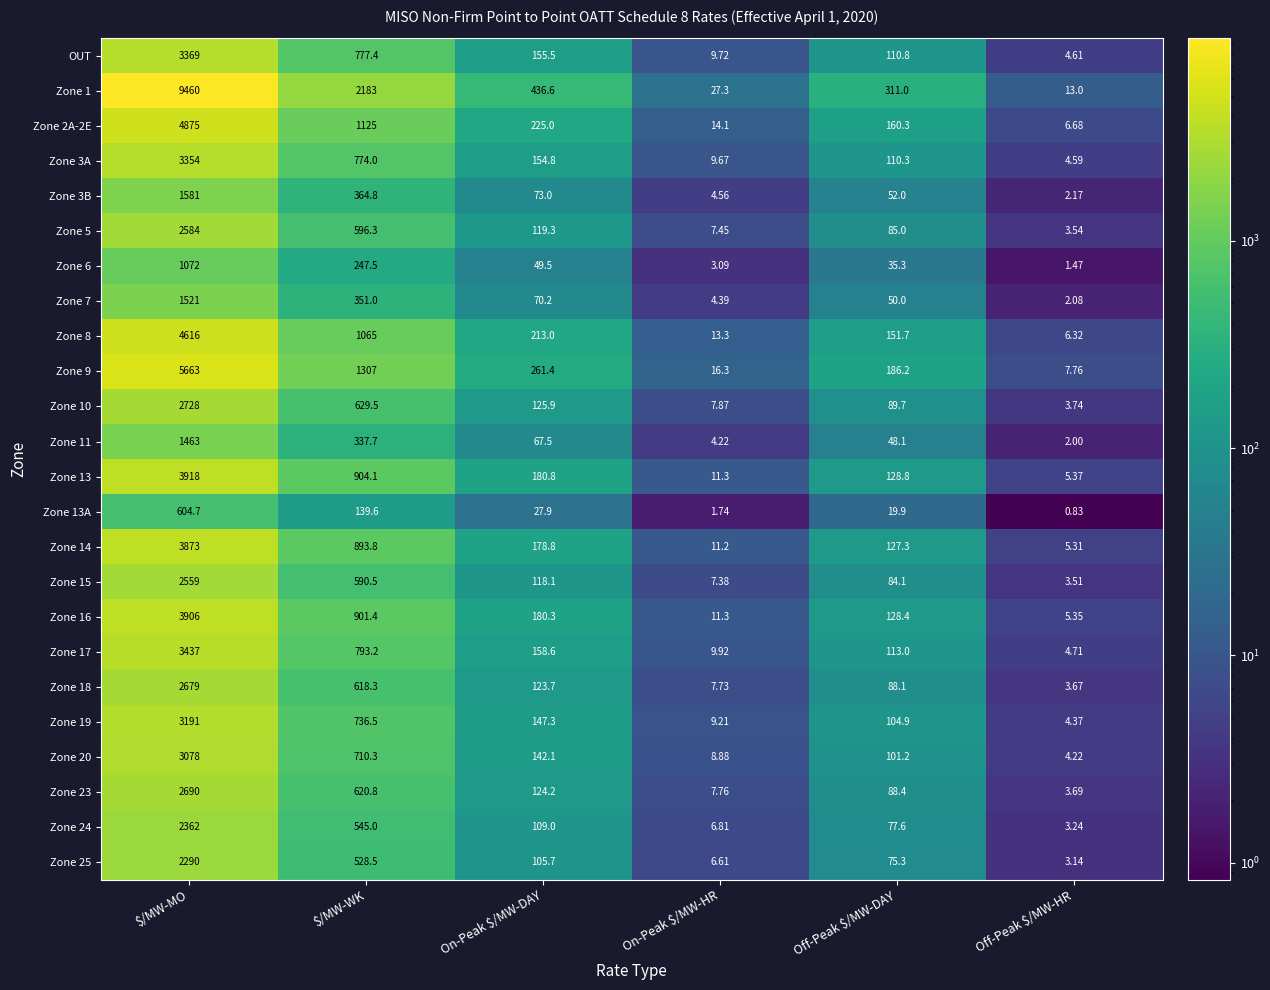

Rank the series at $/MW-WK from lowest to highest value.

Zone 13A, Zone 6, Zone 11, Zone 7, Zone 3B, Zone 25, Zone 24, Zone 15, Zone 5, Zone 18, Zone 23, Zone 10, Zone 20, Zone 19, Zone 3A, OUT, Zone 17, Zone 14, Zone 16, Zone 13, Zone 8, Zone 2A-2E, Zone 9, Zone 1